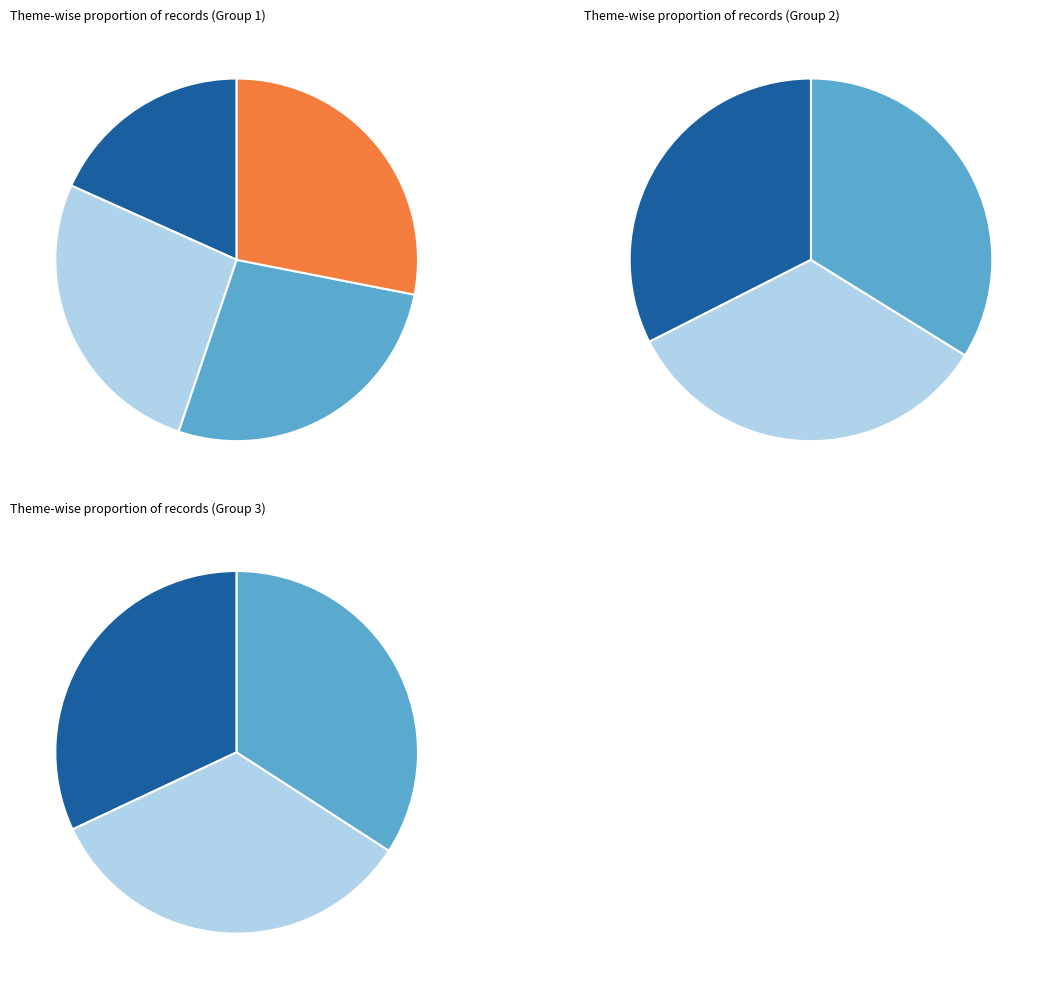

To the nearest percent, what portion does 19806 represent?

10%